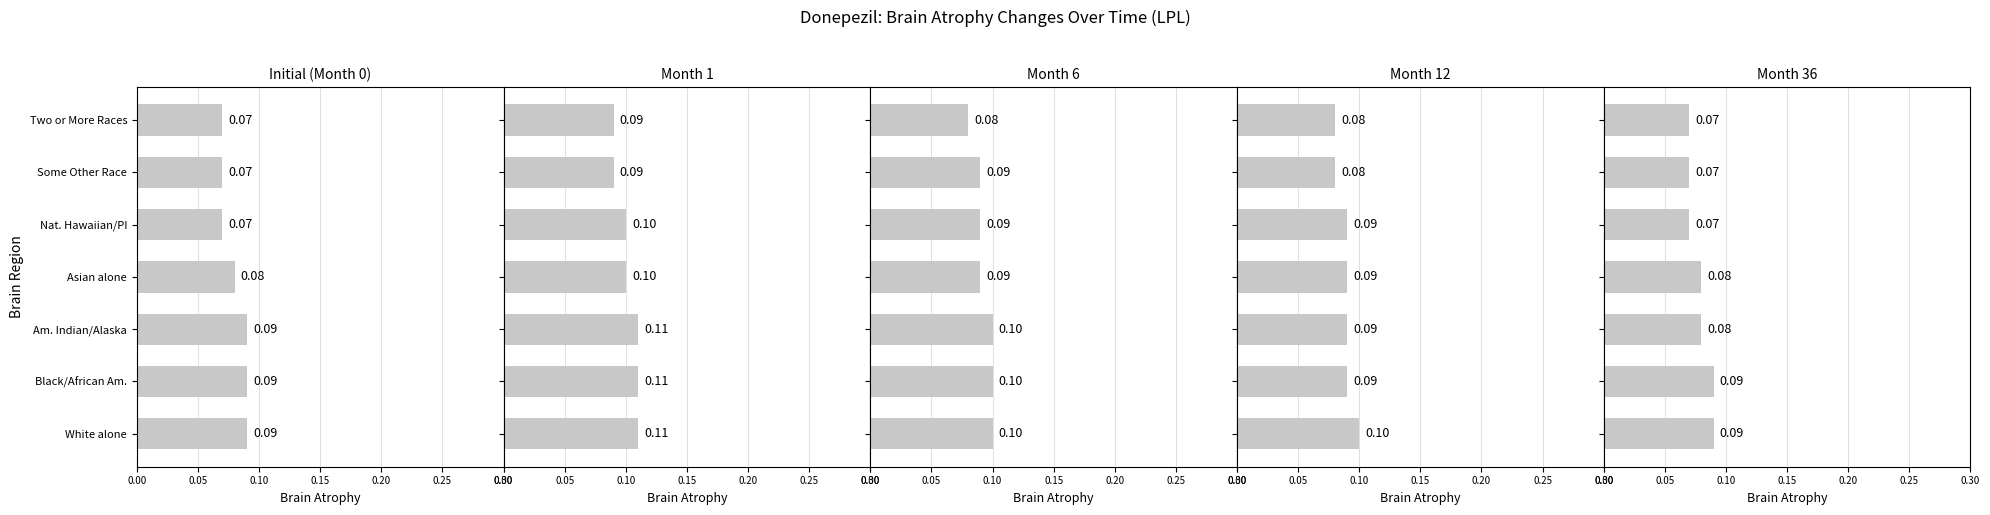

How many bars are there in total?

35